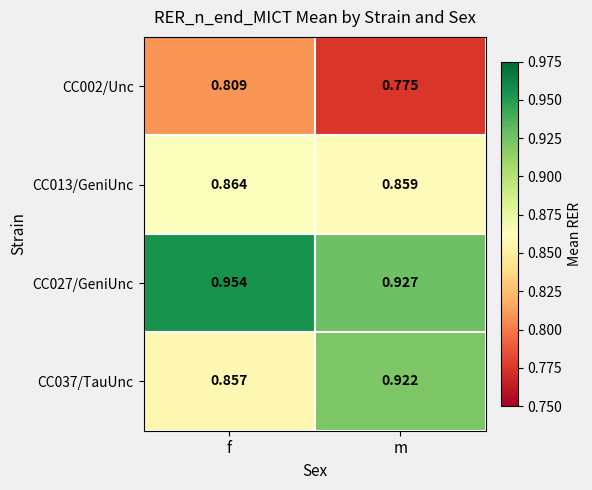

At which category is the sum across all series the highest?

f